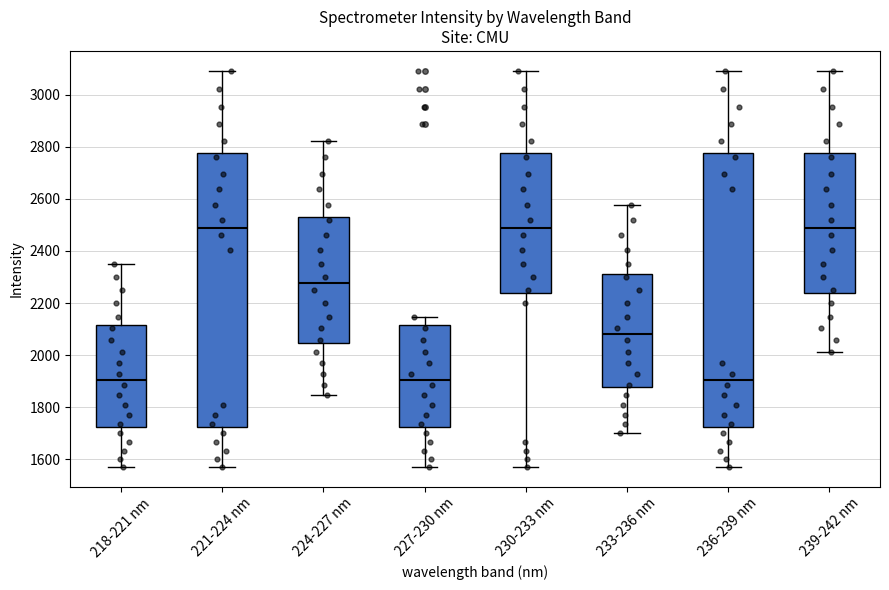

Where is the lower edge of the box for 224-227 nm on the y-axis? The values are not printed on the chart, so give them approximately, as read against the axis.

2040